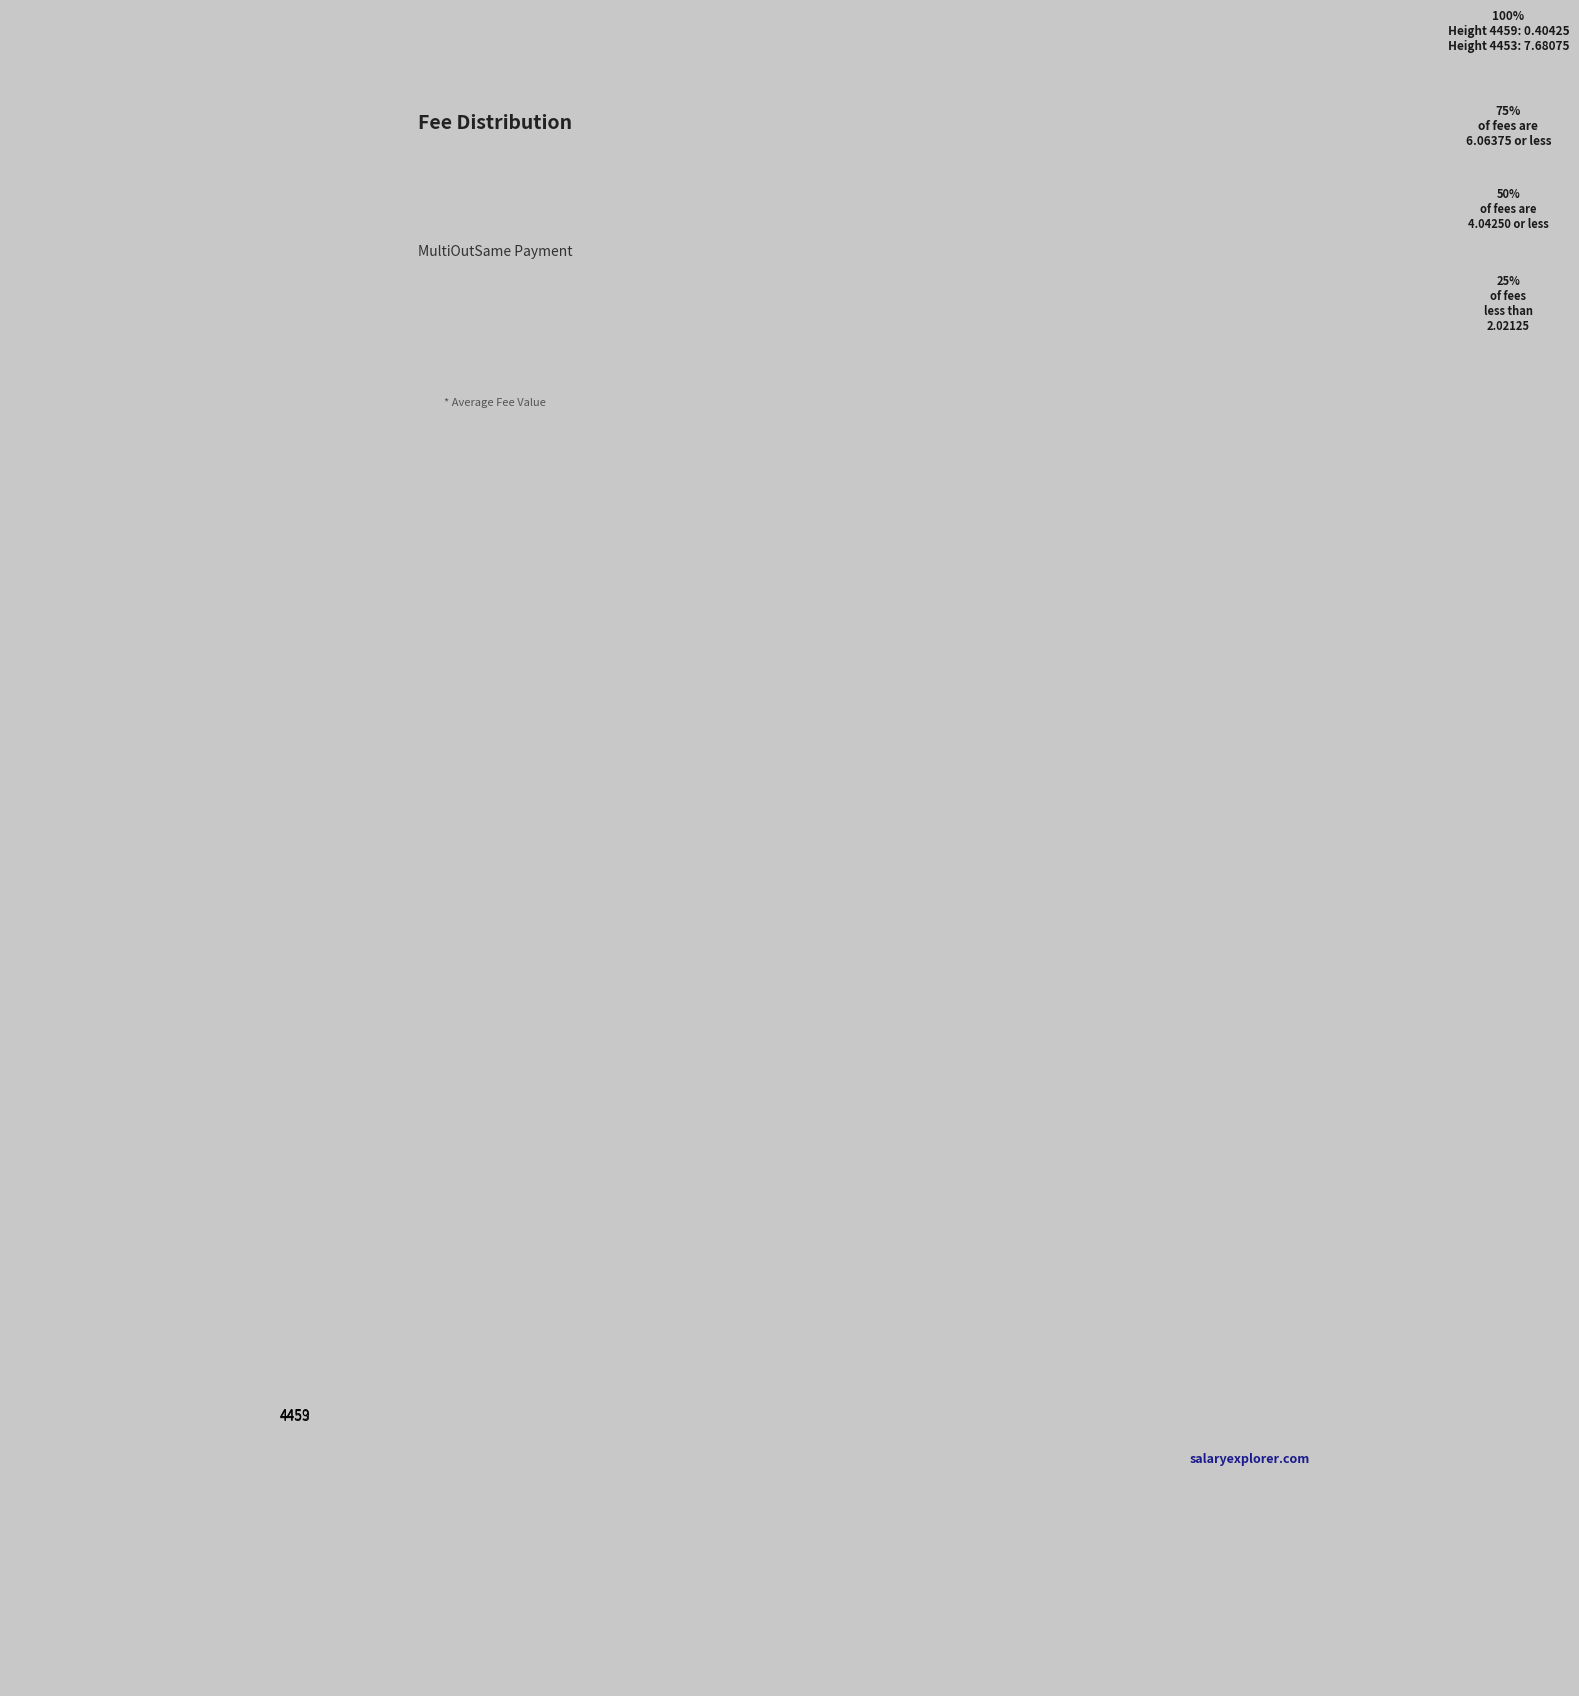

Does 4459 represent more than half of the total?

No